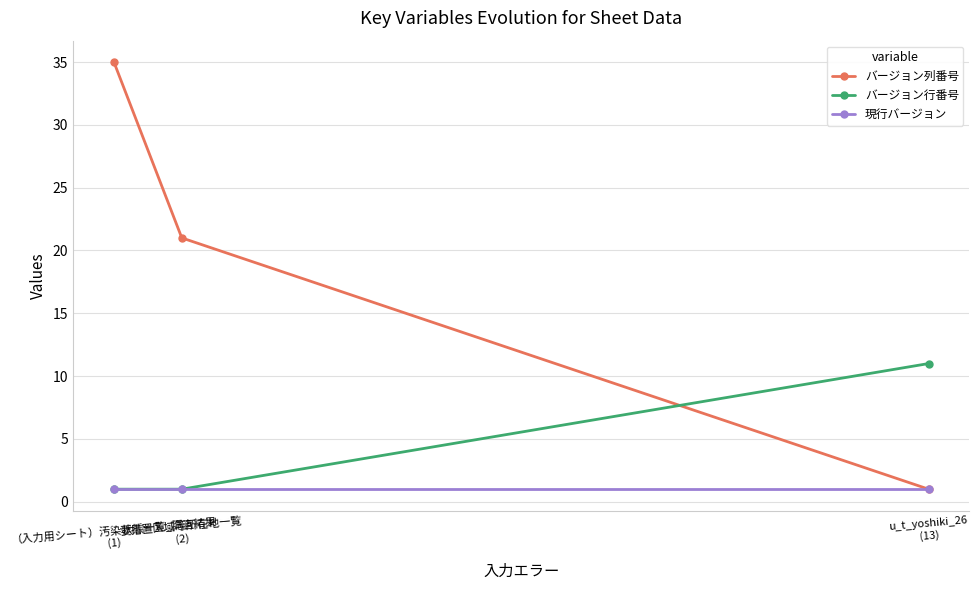

What position from the left is （入力用シート）汚染状態一覧_調査結果
(1)?

1